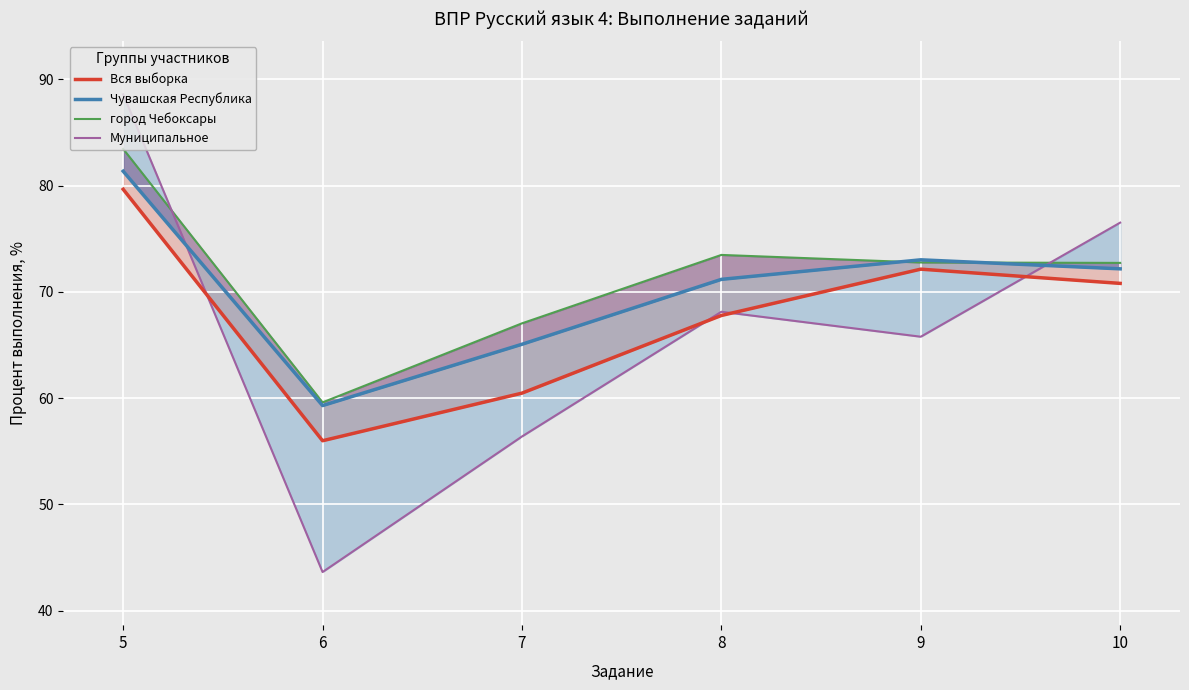

Is the value of Вся выборка at 9 greater than the value of Муниципальное at 9?

Yes